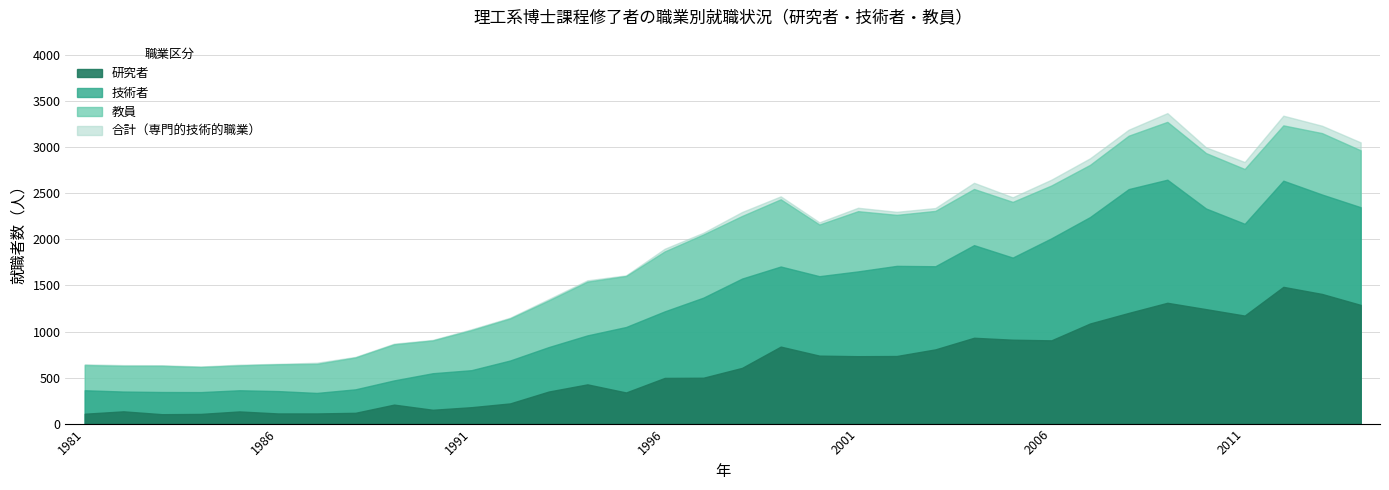

How many distinct data groups are displayed?

4